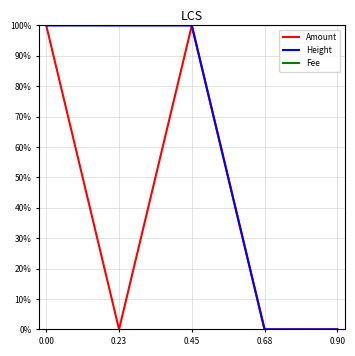

List the series in order of their overall mean, highest first.

Fee, Height, Amount